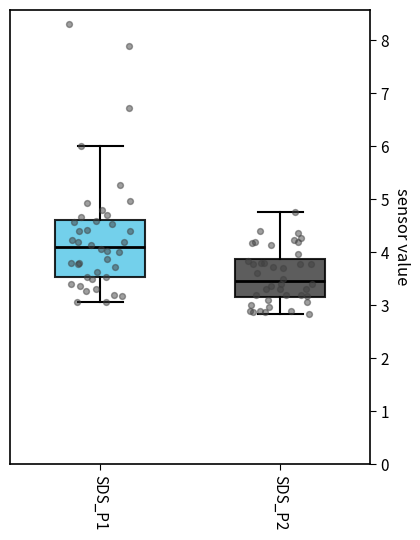

Which box has the highest median line?

SDS_P1